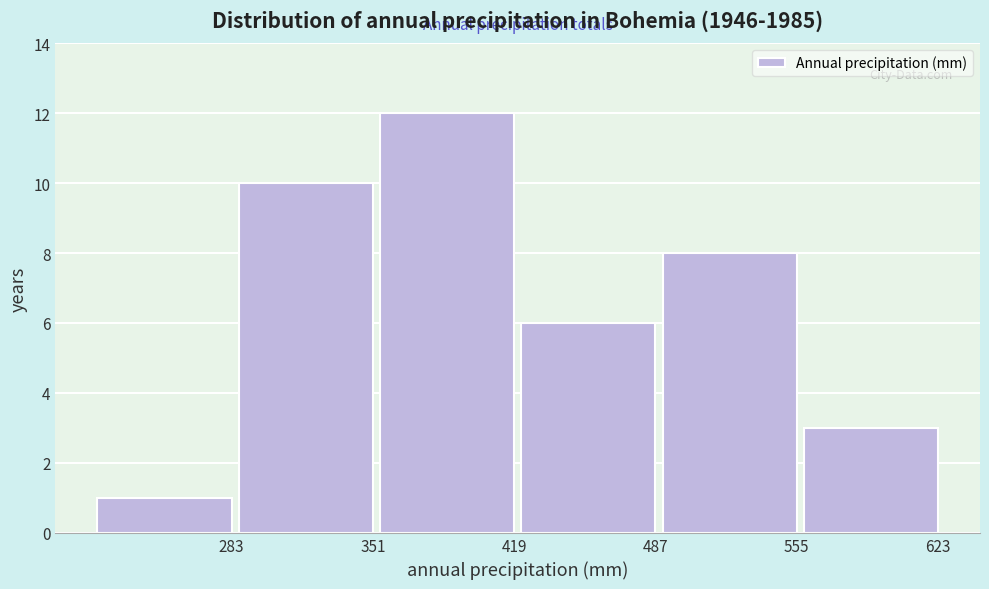

Reading left to right, transcribe all the data shown in this chart.

283=1	351=10	419=12	487=6	555=8	623=3